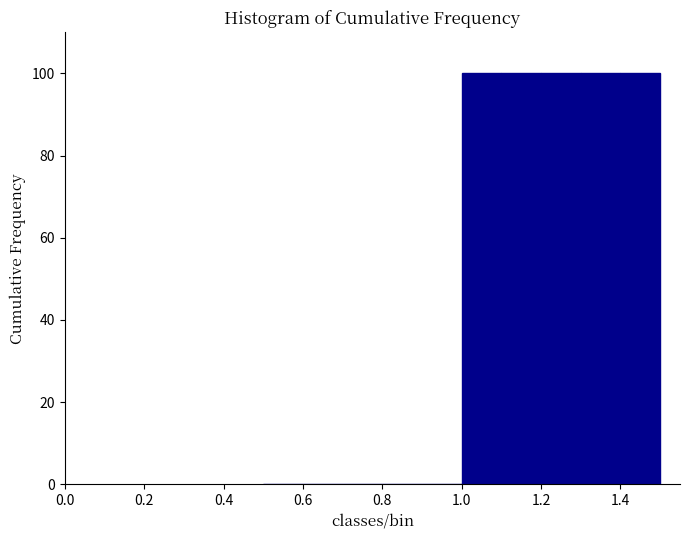

What is the height of the bar covering 1.2 to 1.3 on the x-axis? The values are not printed on the chart, so give them approximately, as read against the axis.

100